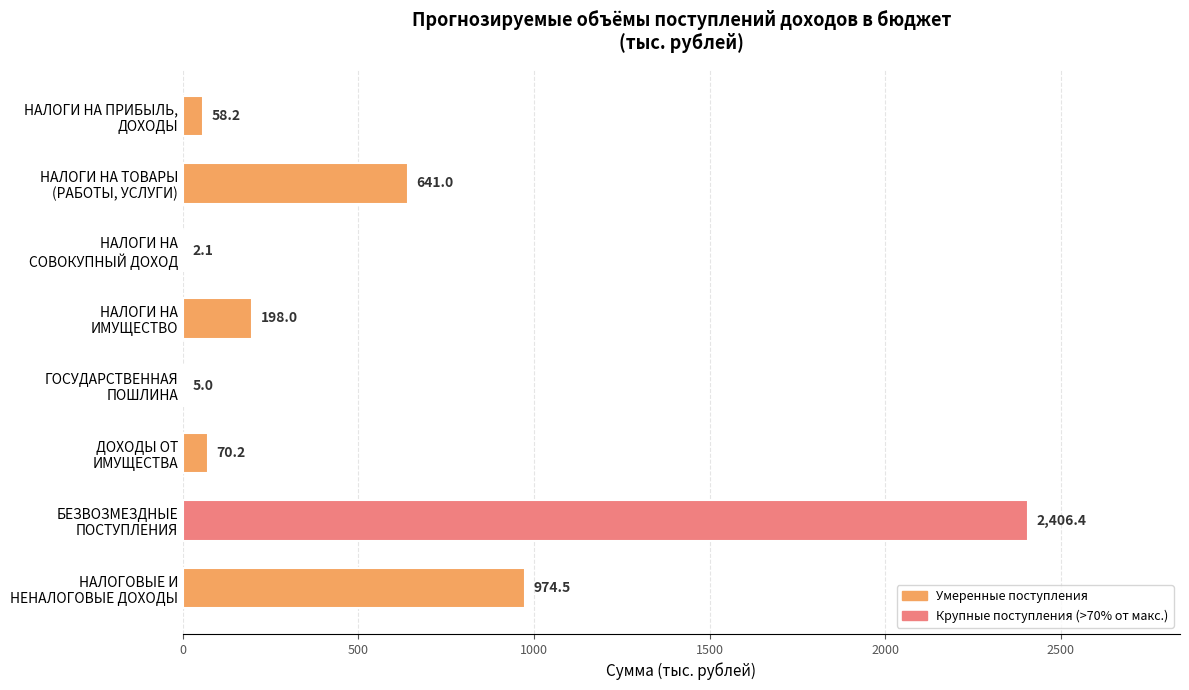

What is the greatest value displayed?

2406.4